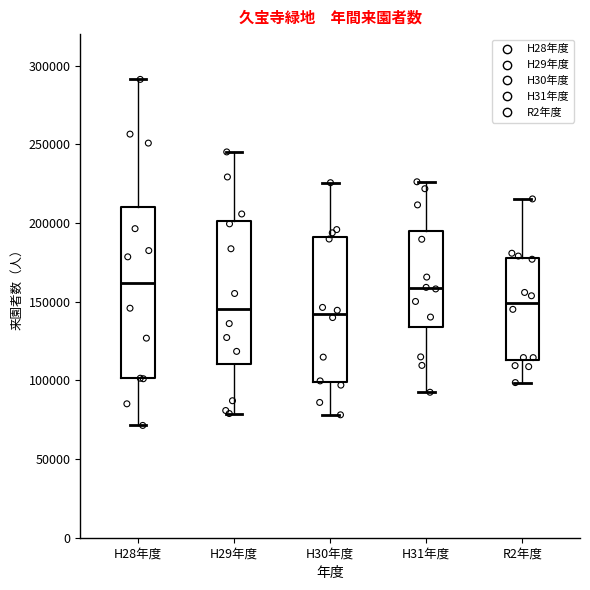

Comparing the boxes themselves (not the whiskers), which one is the tallest?

H28年度